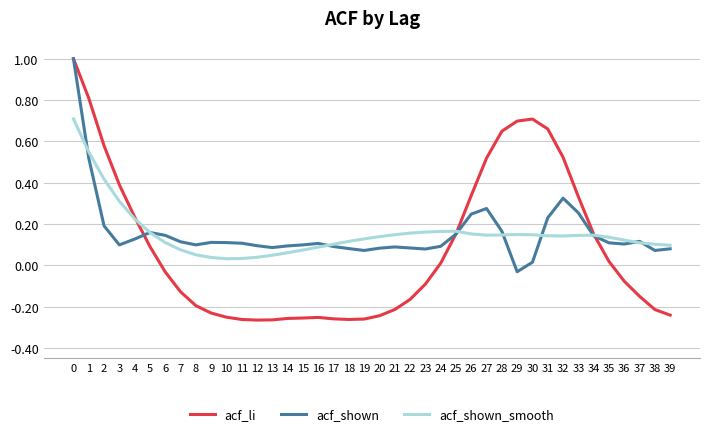

How many lines are shown in the chart?

3